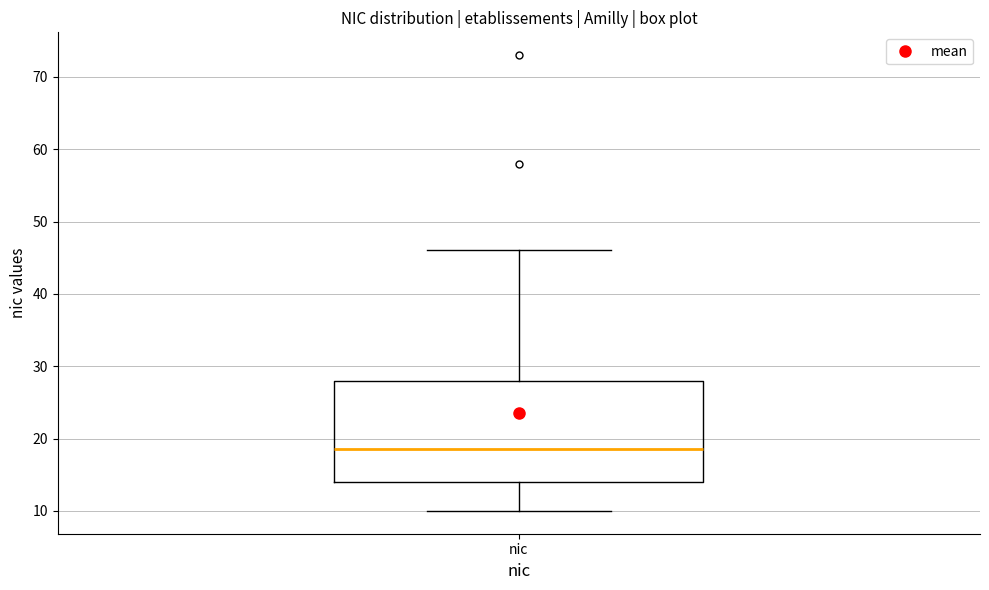

Where is the lower edge of the box for nic on the y-axis? The values are not printed on the chart, so give them approximately, as read against the axis.

14